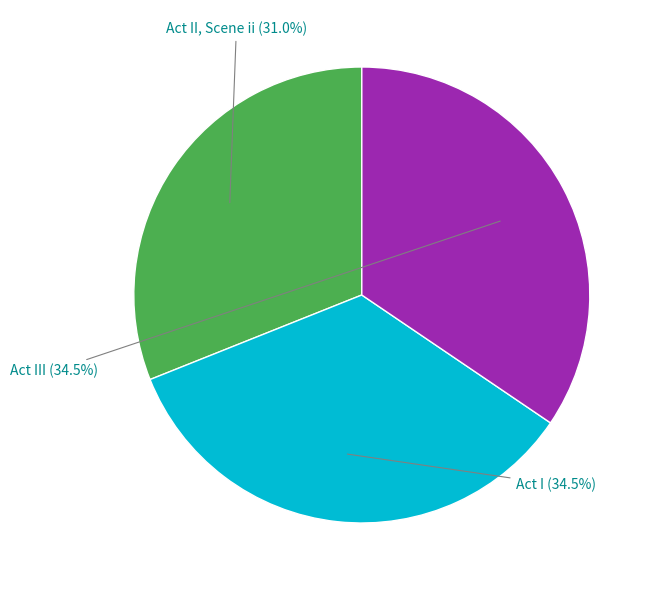

Does any single category account for the majority?

No